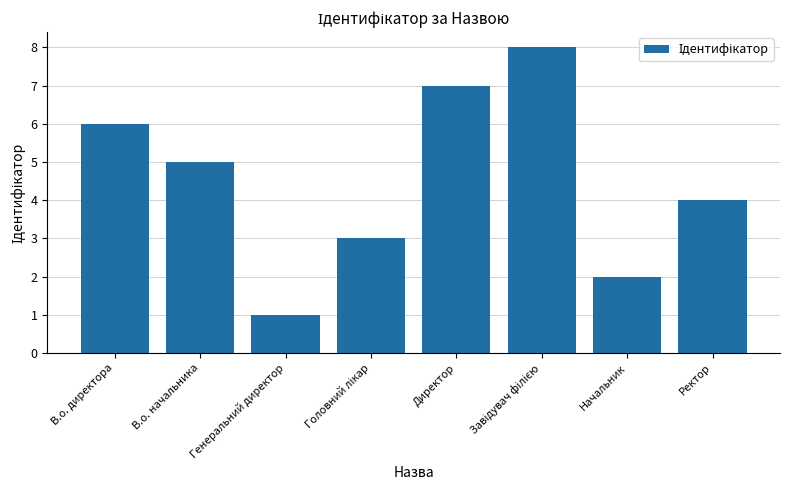

True or false: the data shows 5 at В.о. начальника.

True